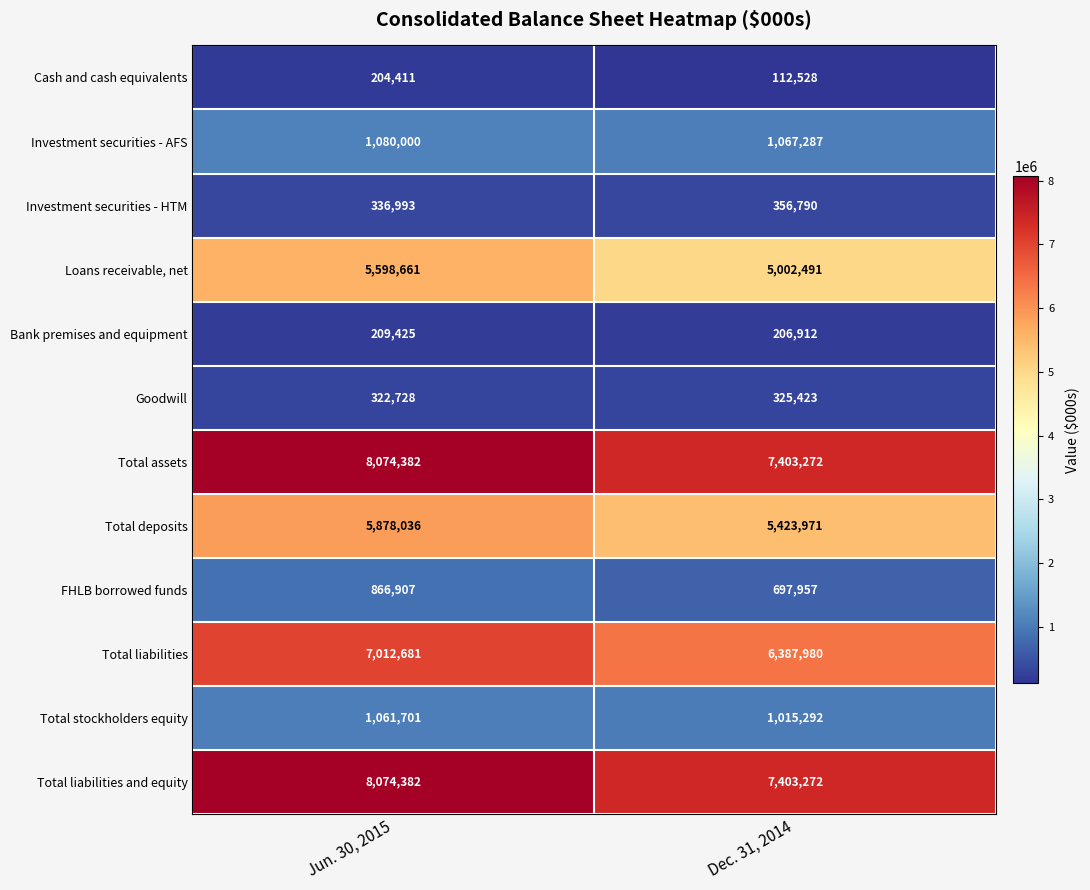

The value of Loans receivable, net at Dec. 31, 2014 is 7540449. True or false?

False